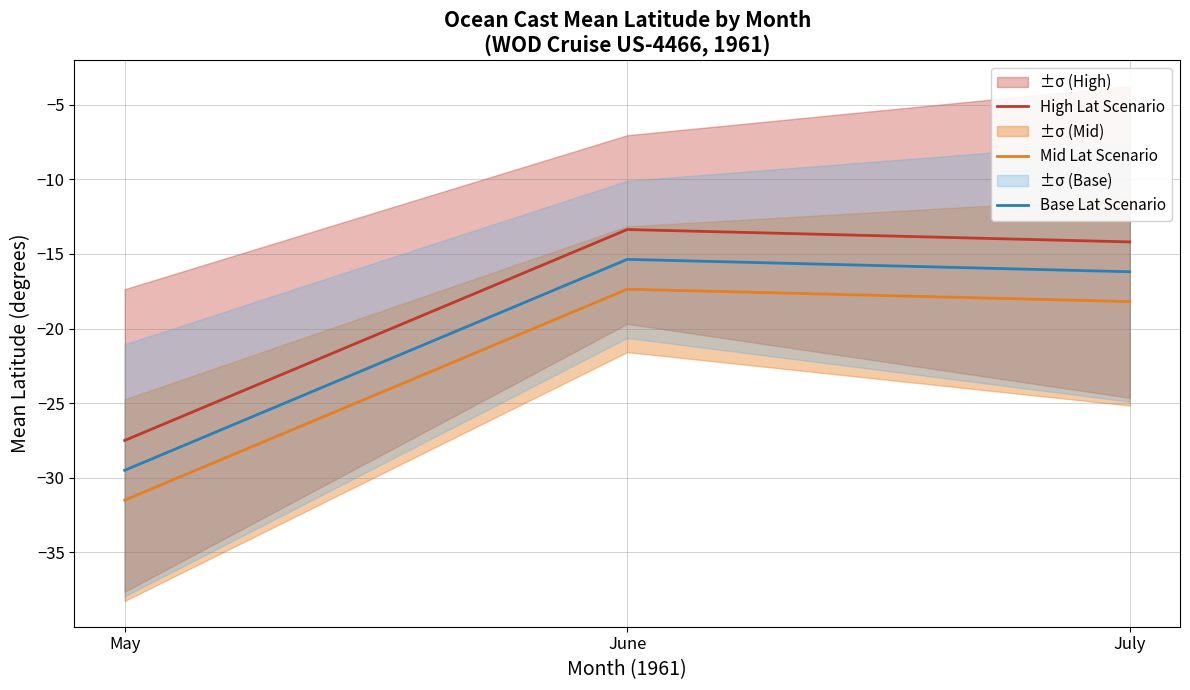

What are all the series names shown in the legend?

High Lat Scenario, Mid Lat Scenario, Base Lat Scenario